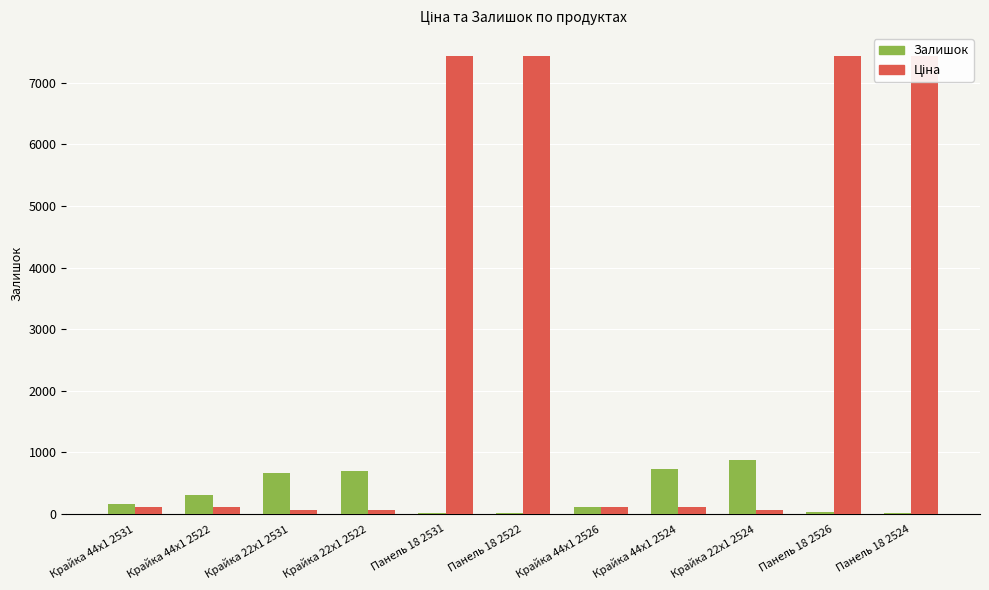

What is the average value of the Ціна series?

2759.9